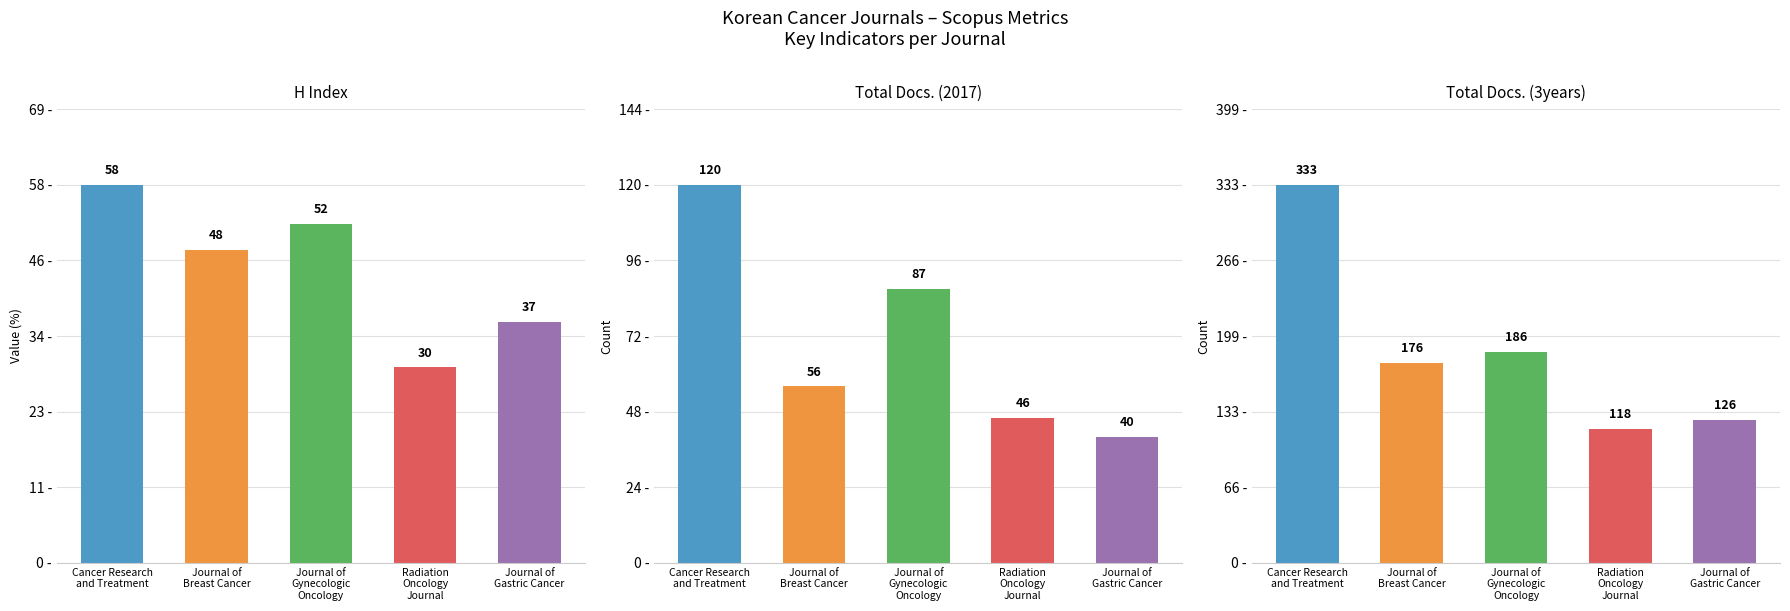

Reading left to right, extract all data points from this chart.

H index: 58	48	52	30	37
Total Docs. (2017): 120	56	87	46	40
Total Docs. (3years): 333	176	186	118	126